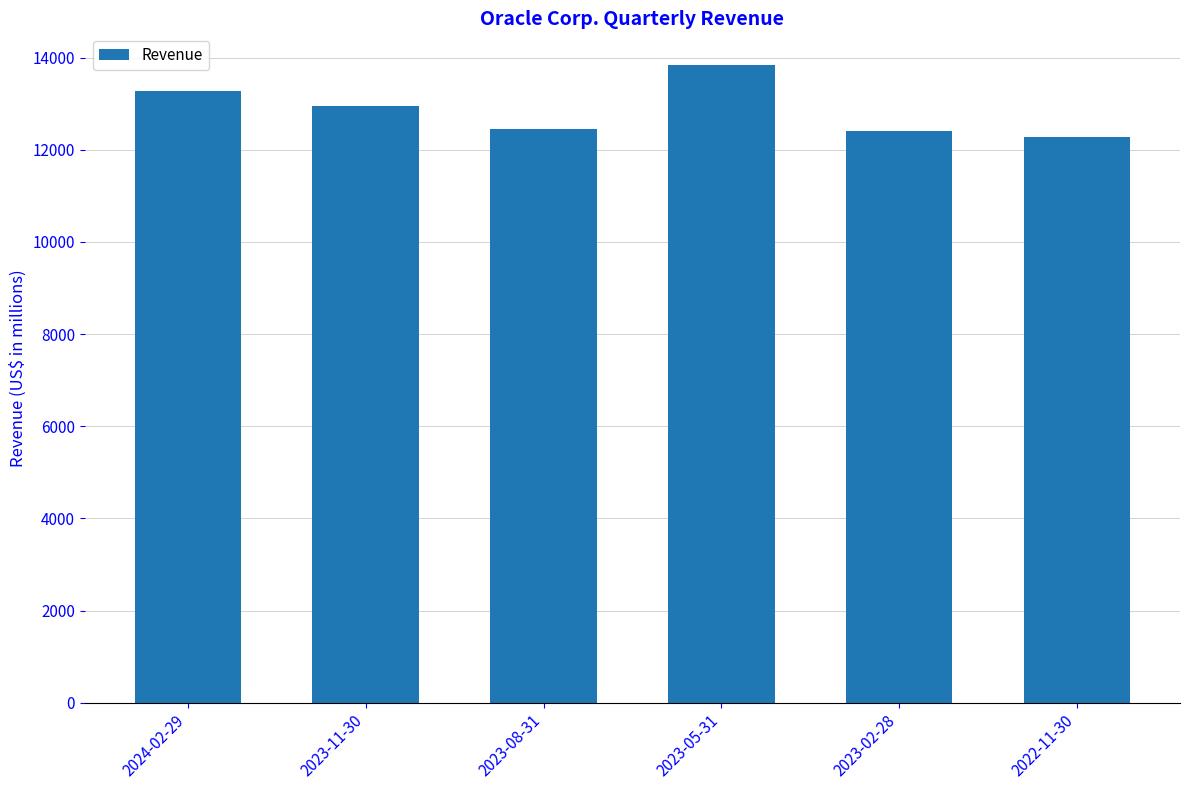

What is the value of the 2nd bar from the left?

12941